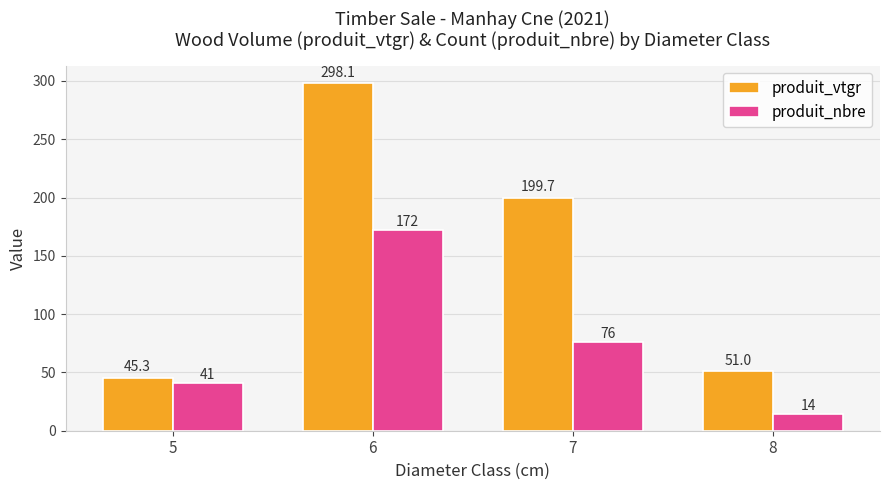

What is the sum of all produit_nbre values?

303.0